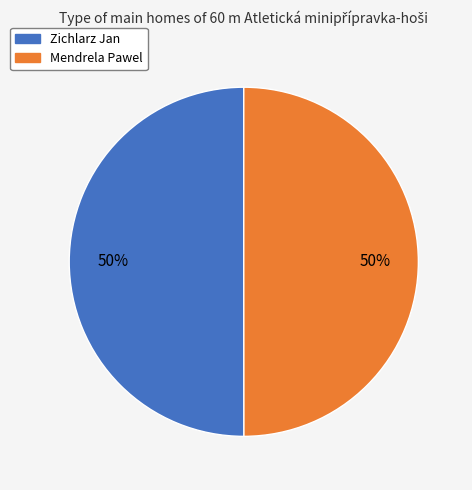

The Mendrela Pawel slice represents 50% of the pie. True or false?

True